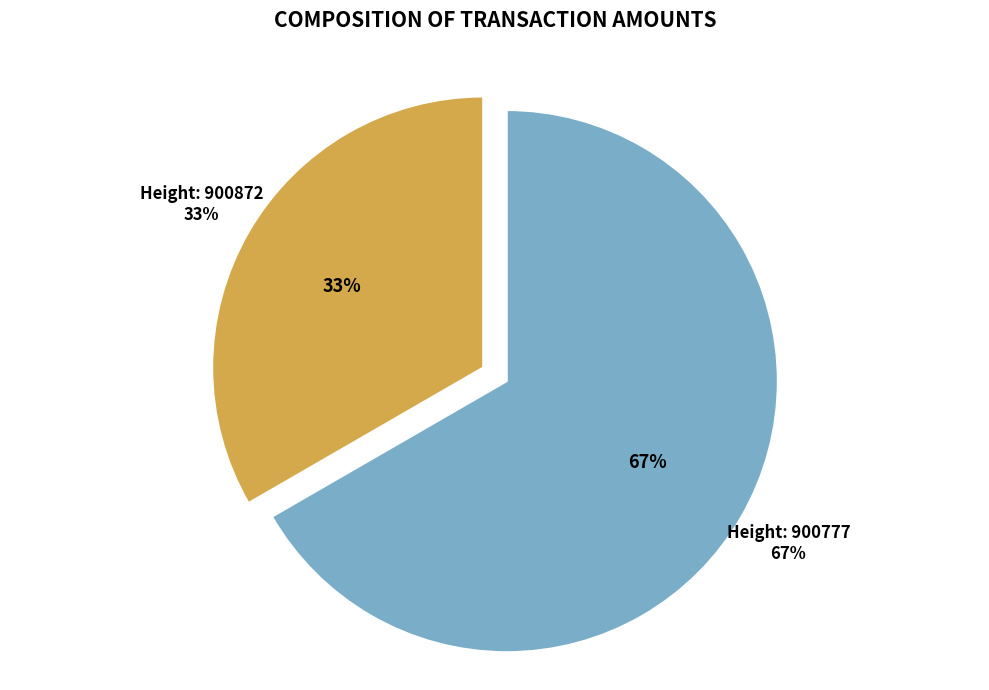

Rank the categories by value from lowest to highest.

900872, 900777